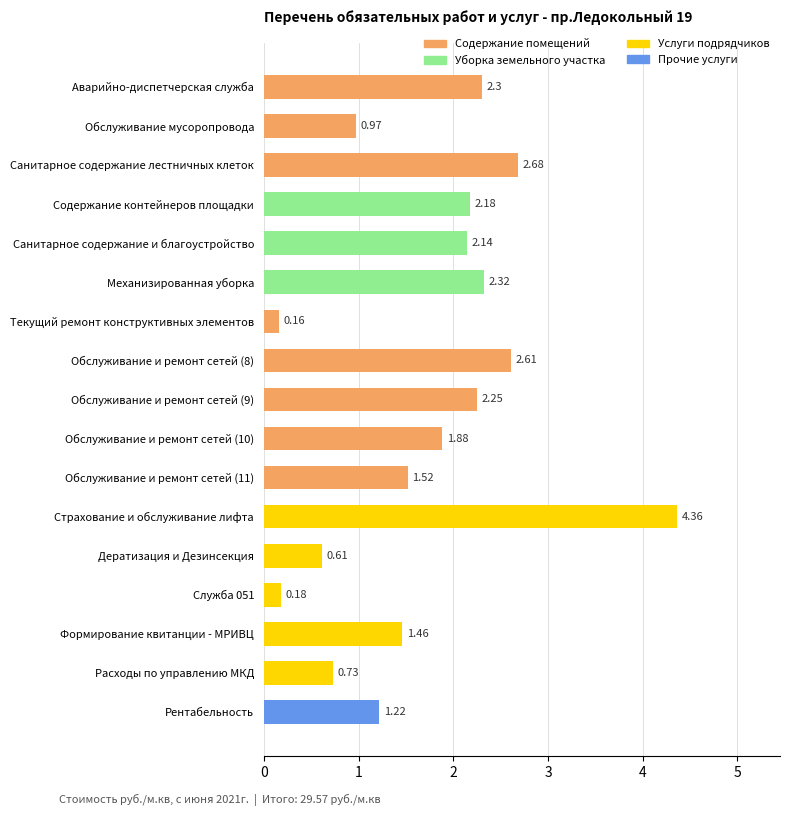

At which label is the value closest to 2?

Обслуживание и ремонт сетей (10)